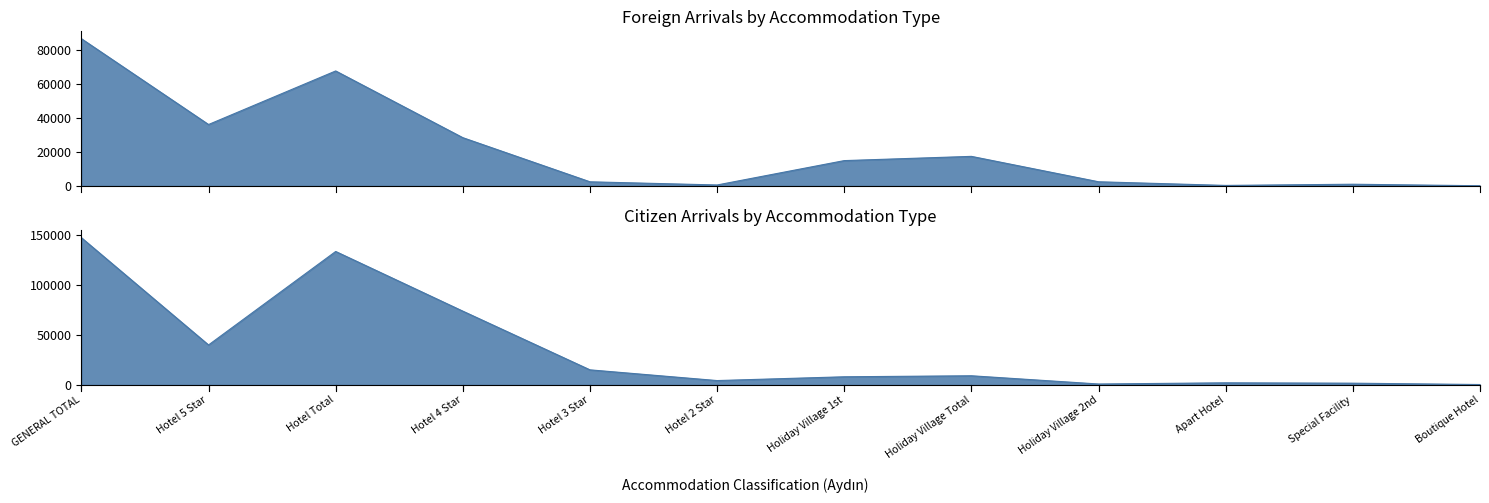

At which category is the sum across all series the highest?

GENERAL TOTAL